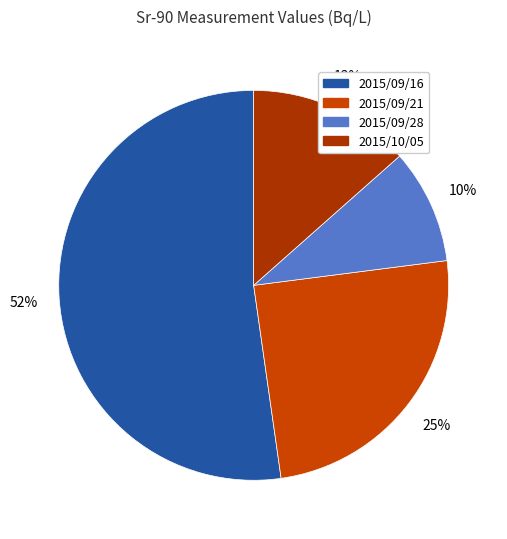

Rank the categories by value from lowest to highest.

2015/09/28, 2015/10/05, 2015/09/21, 2015/09/16